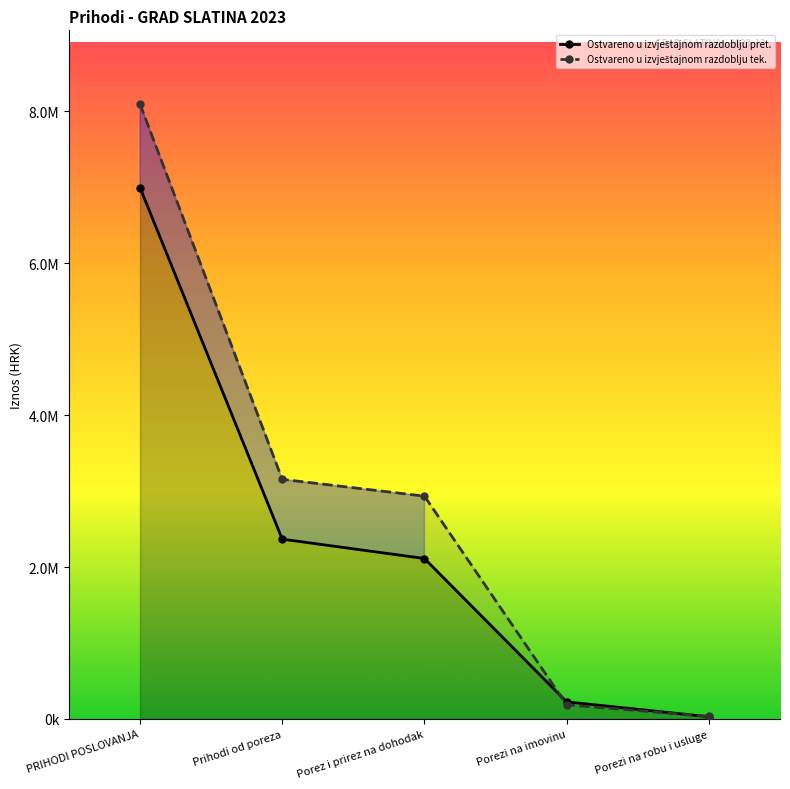

Which series has the largest total across all categories?

Ostvareno u izvještajnom razdoblju tek.